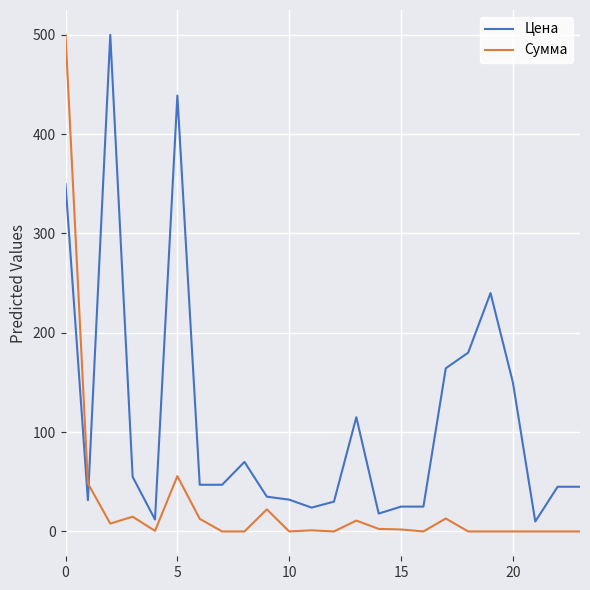

What is the greatest value displayed?

500.0